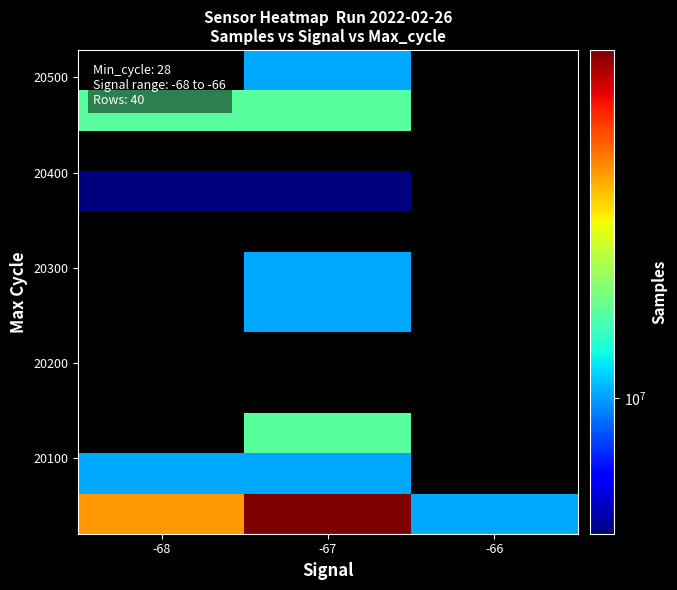

What is the difference between the highest and lowest values at -67?

51122300.0